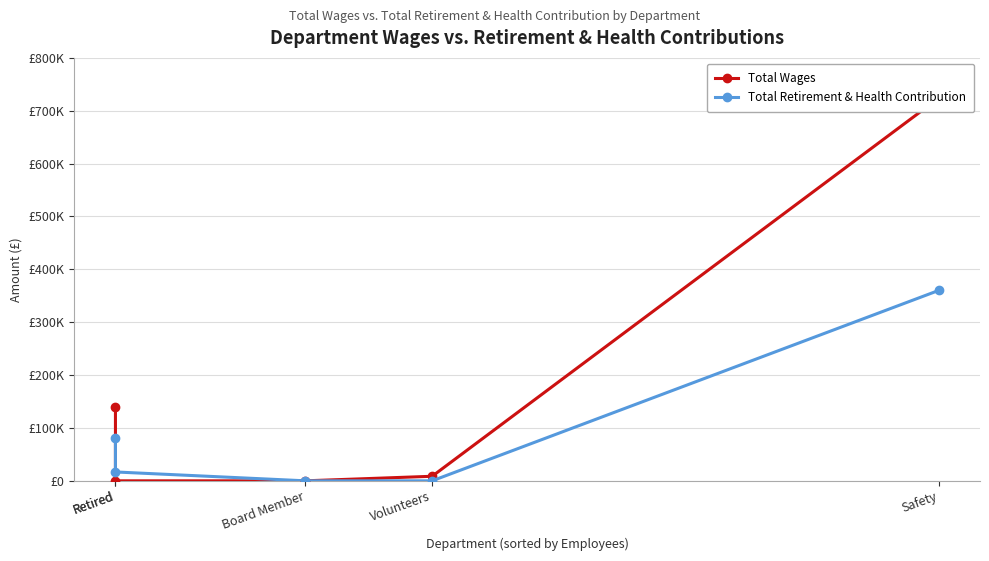

What is the difference between the Total Retirement & Health Contribution values at Retired and Safety?

279364